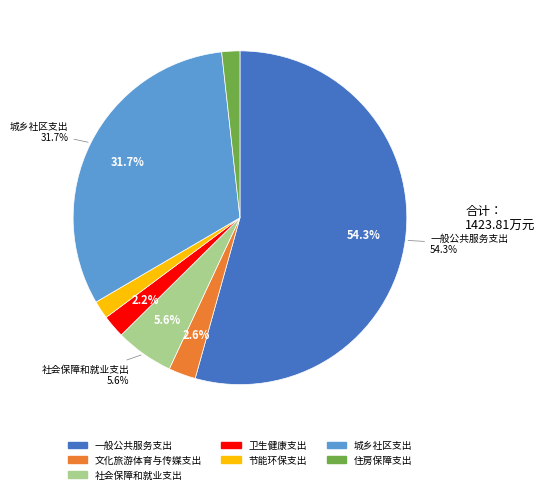

What is the change in value from 卫生健康支出 to 节能环保支出?

-6.5